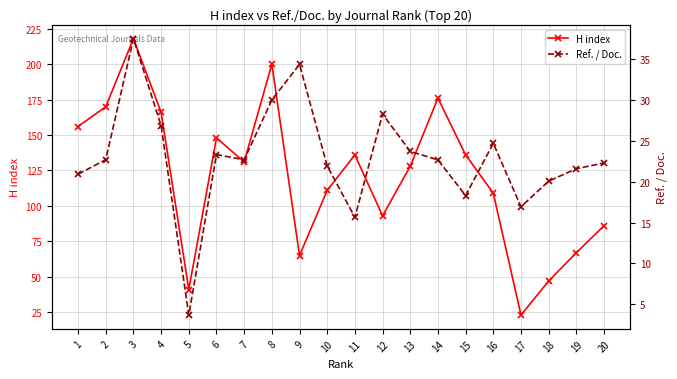

Where is H index nearest to the value 120?

13